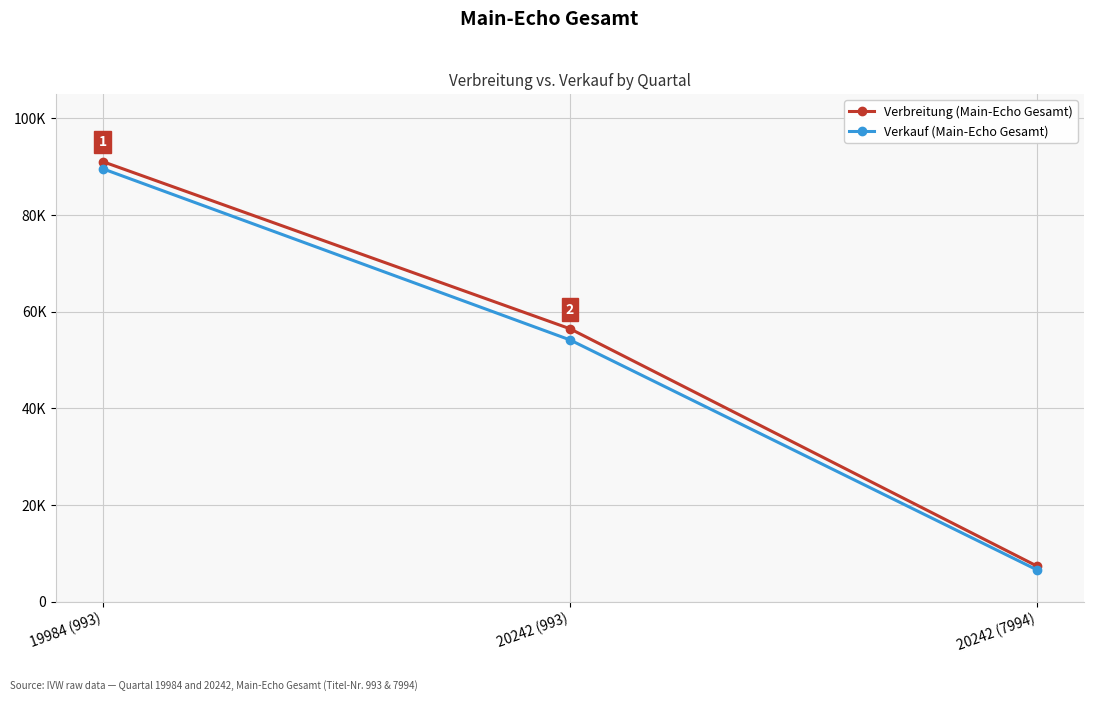

Reading left to right, extract all data points from this chart.

Verbreitung (Main-Echo Gesamt): 19984 (993)=91054	20242 (993)=56458	20242 (7994)=7304
Verkauf (Main-Echo Gesamt): 19984 (993)=89577	20242 (993)=54151	20242 (7994)=6522